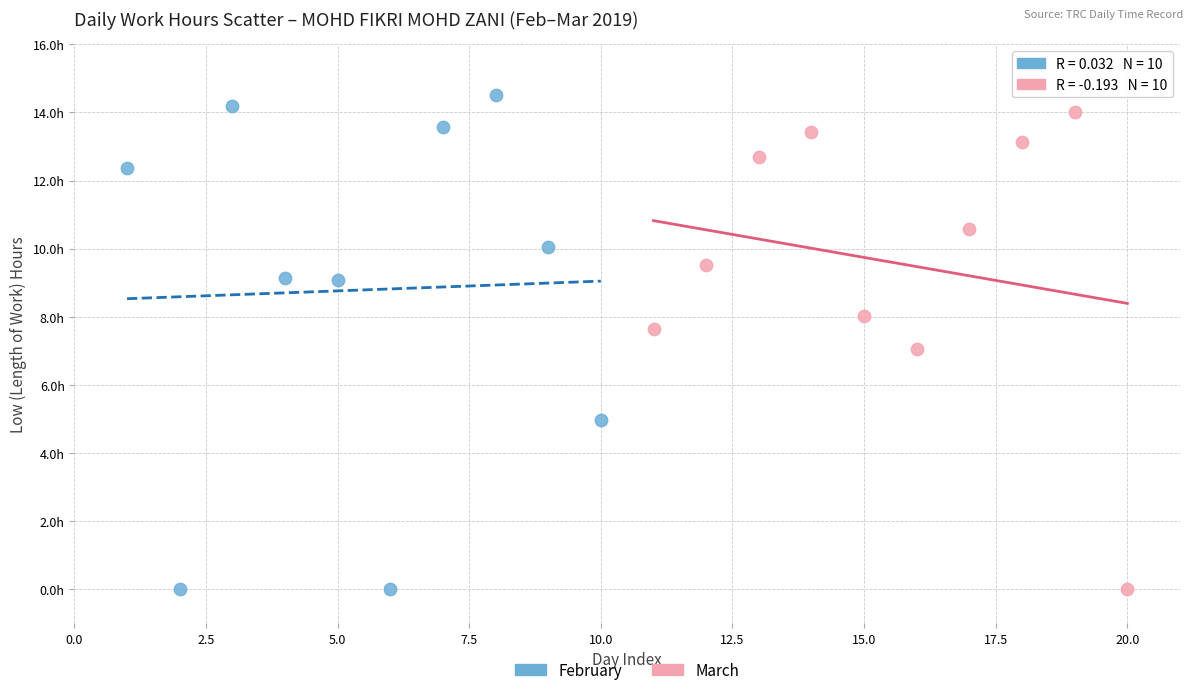

Which series contains the highest Y value?

February